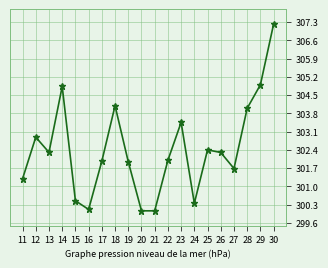

Between 25 and 13, which is larger?

25